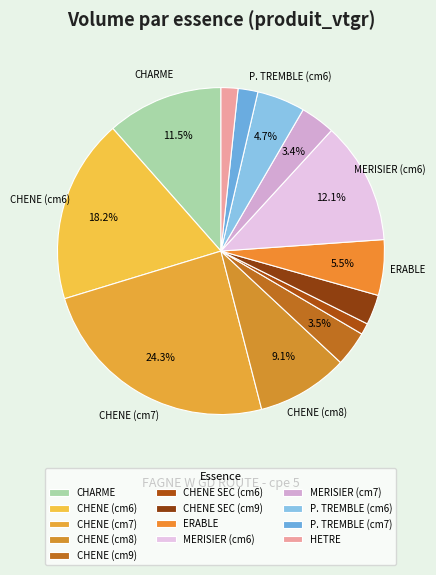

Count the number of slices in the pie.

13